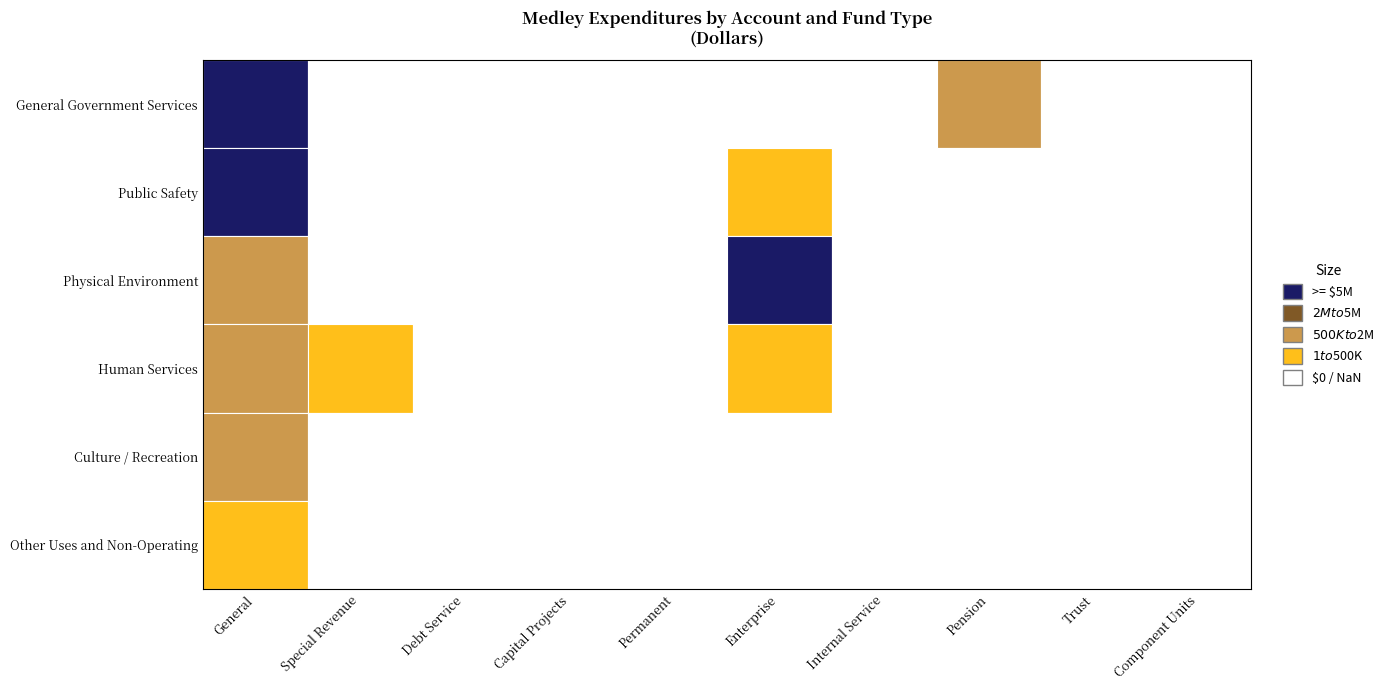

Rank the series by their maximum value, from highest to lowest.

General Government Services, Public Safety, Physical Environment, Human Services, Culture / Recreation, Other Uses and Non-Operating